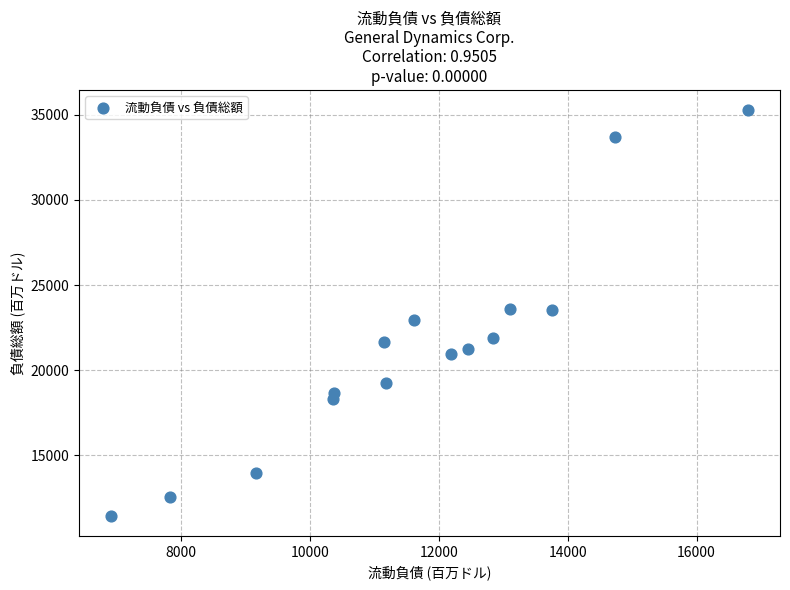

What is the range of X values (max minus min)?

9894